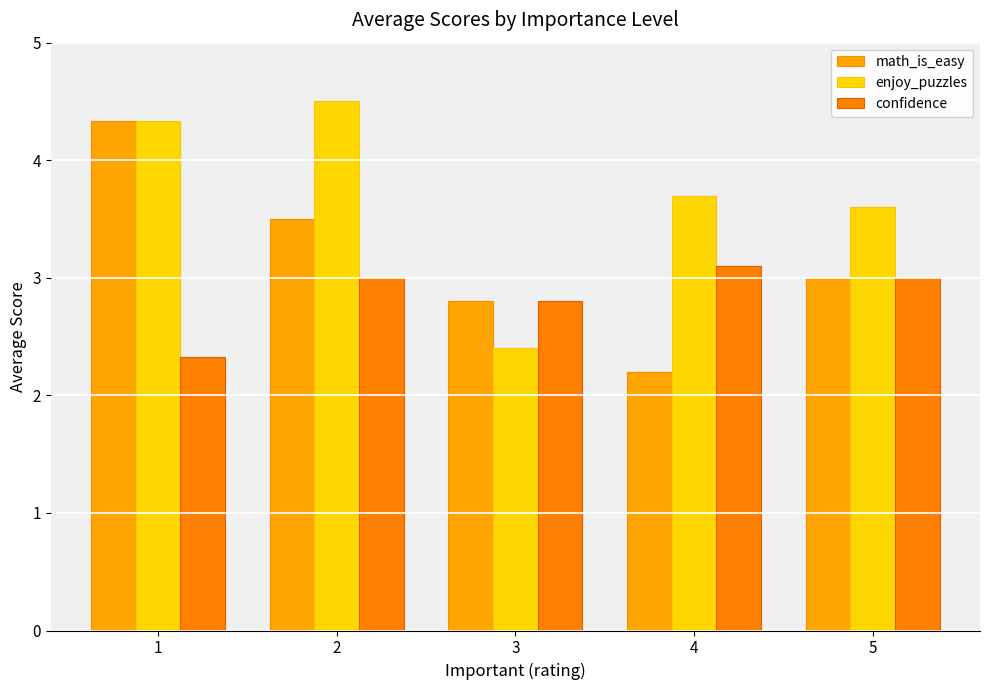

Which series changed the most between 3 and 4?

enjoy_puzzles